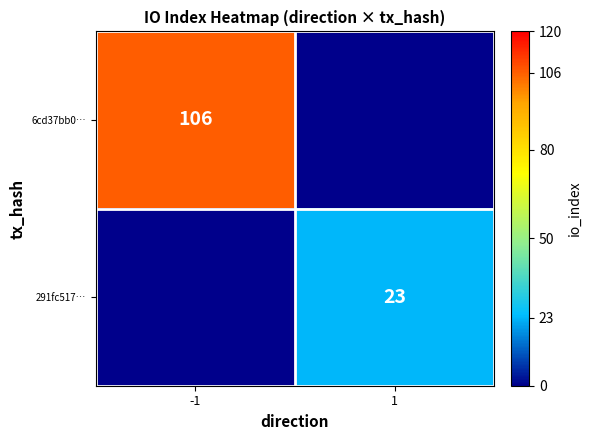

Is the value of 291fc517… at 1 greater than the value of 6cd37bb0… at -1?

No